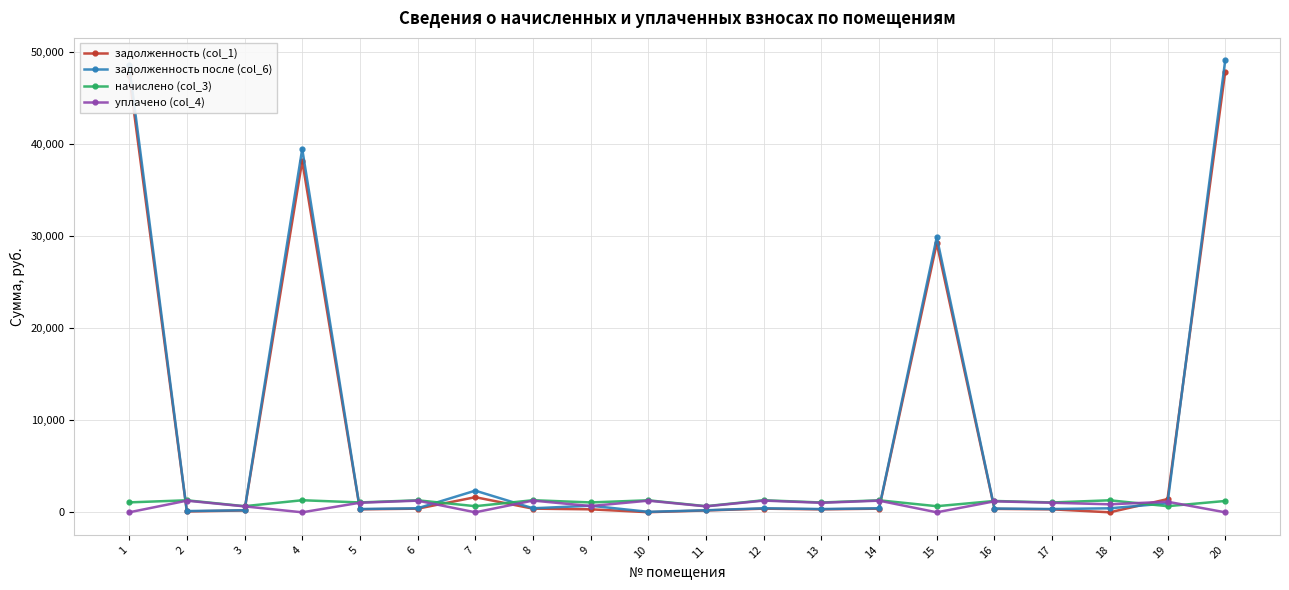

The value of уплачено (col_4) at 3 is 644.5. True or false?

True